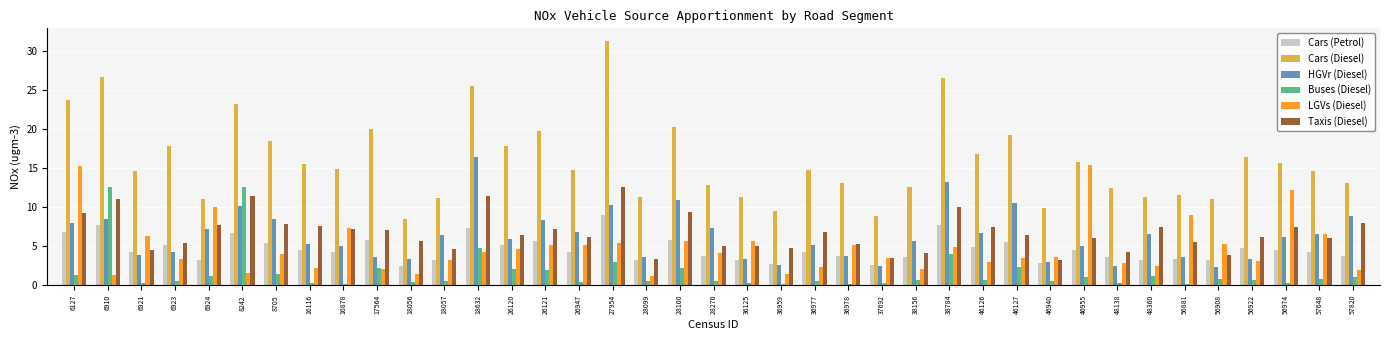

Which series has the widest spread of values?

Cars (Diesel)